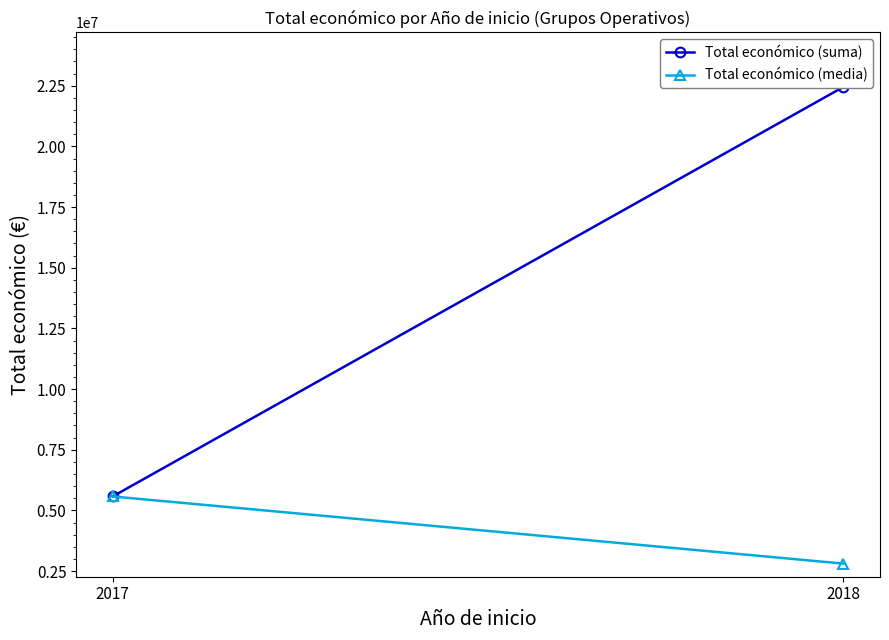

Reading left to right, what are all the values shown in this chart?

Total económico (suma): 2017=5574402.0	2018=22452679.0
Total económico (media): 2017=5574402.0	2018=2806584.9